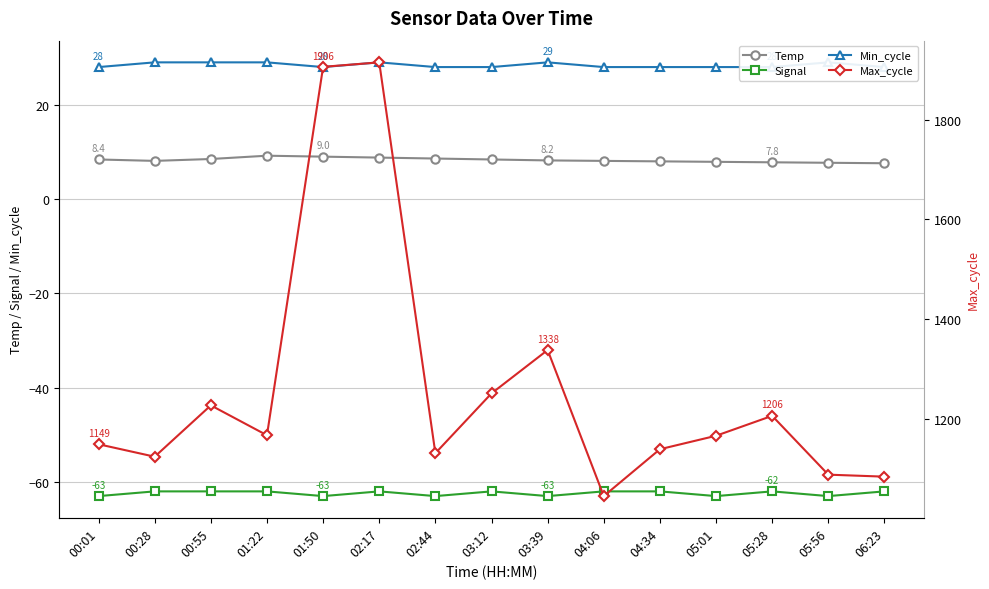

What is the maximum value for Min_cycle?

29.0